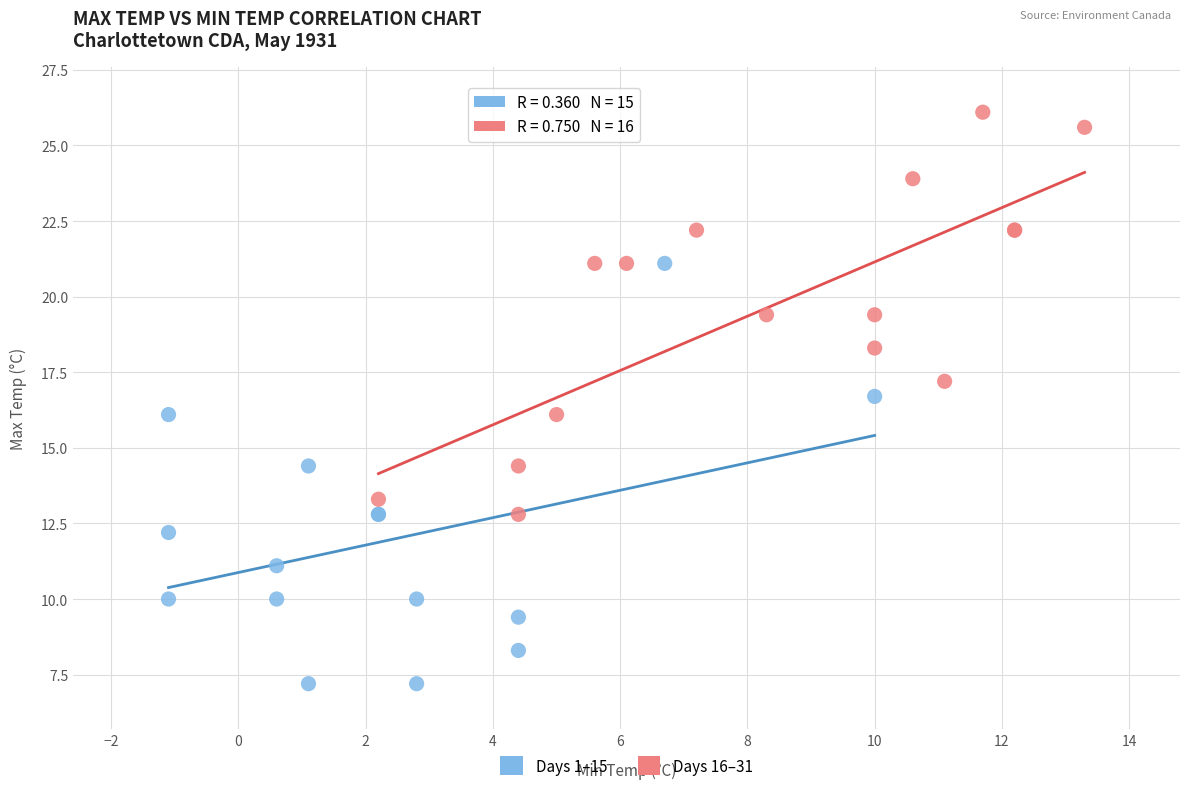

Which series reaches the maximum Y coordinate?

Days 16–31